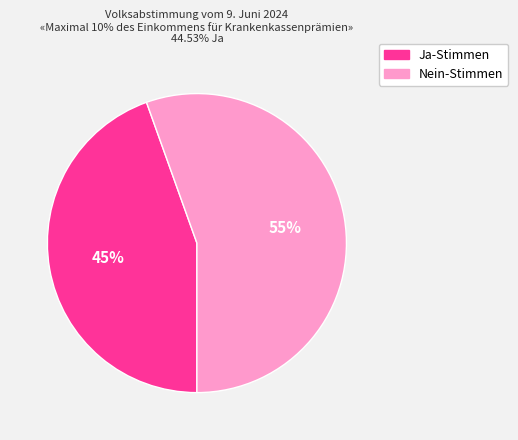

Do Ja-Stimmen and Nein-Stimmen together represent more than half of the pie?

Yes